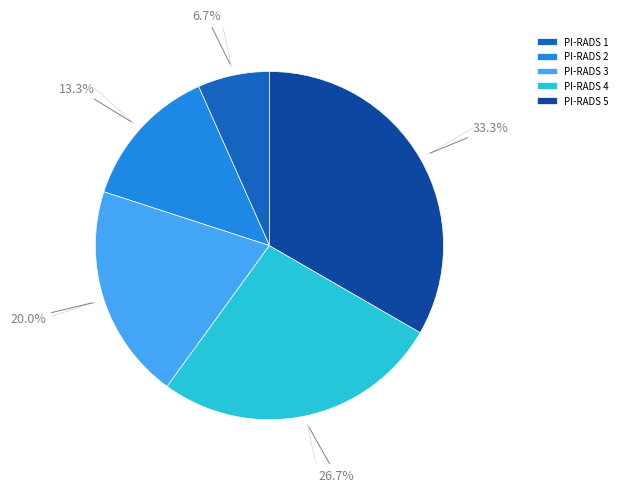

Do PI-RADS 3 and PI-RADS 1 together represent more than half of the pie?

No